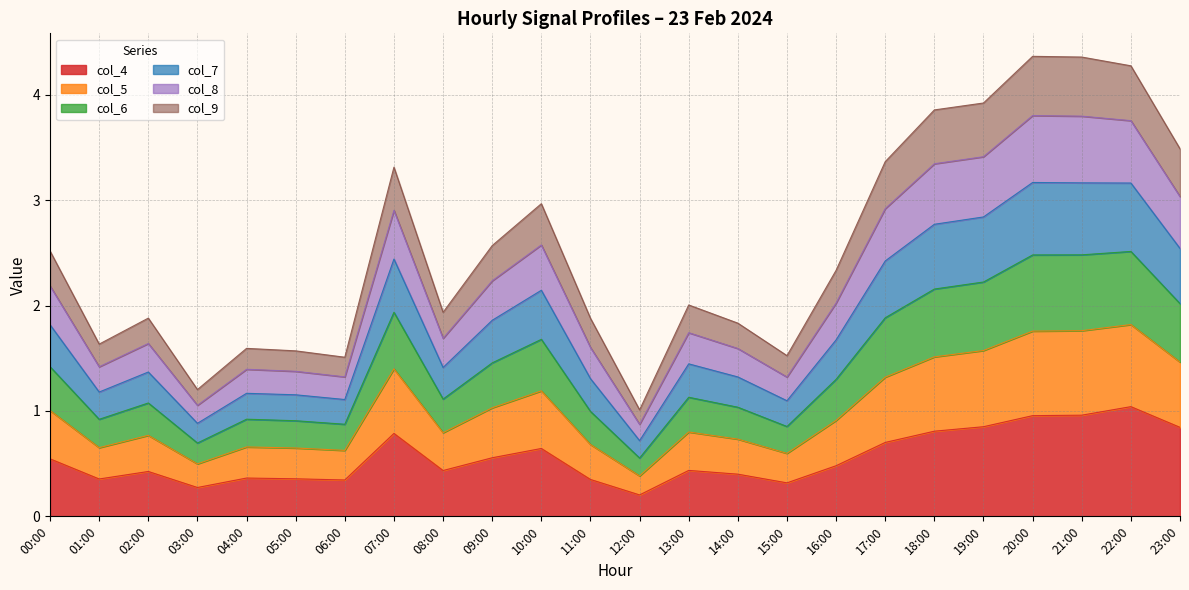

What is the highest value of the col_4 series?

1.0